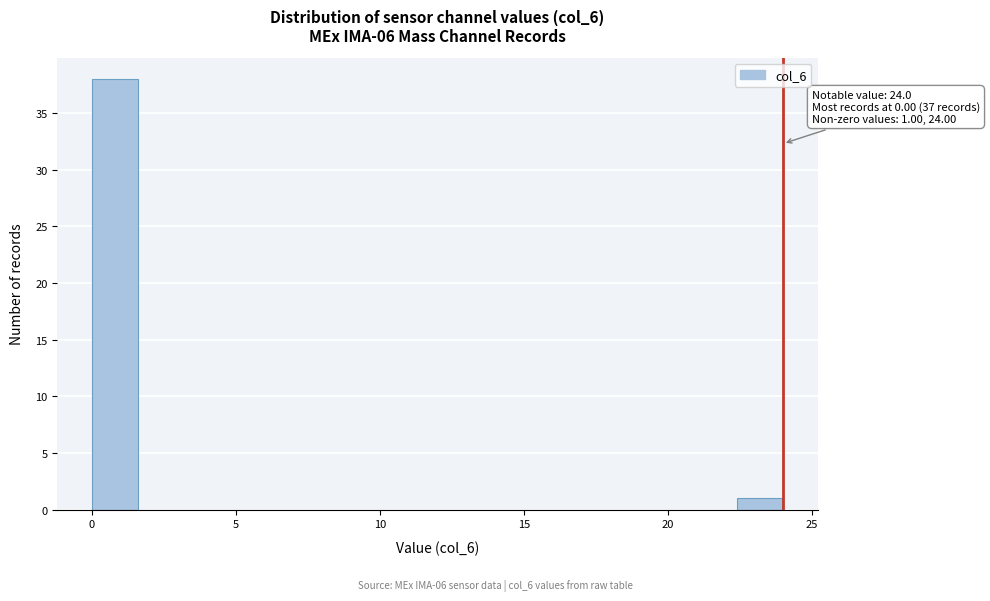

Around what value on the x-axis is the tallest bar? Give the approximate position of its centre, as read against the axis.

1.0